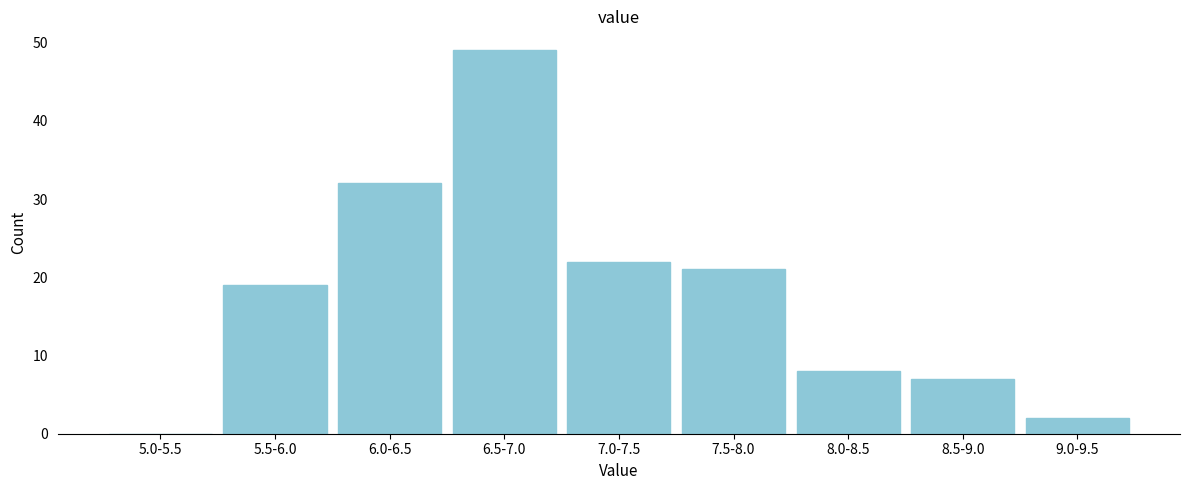

Reading right to left, what are all the values shown in this chart?

9.0-9.5=2	8.5-9.0=7	8.0-8.5=8	7.5-8.0=21	7.0-7.5=22	6.5-7.0=49	6.0-6.5=32	5.5-6.0=19	5.0-5.5=0